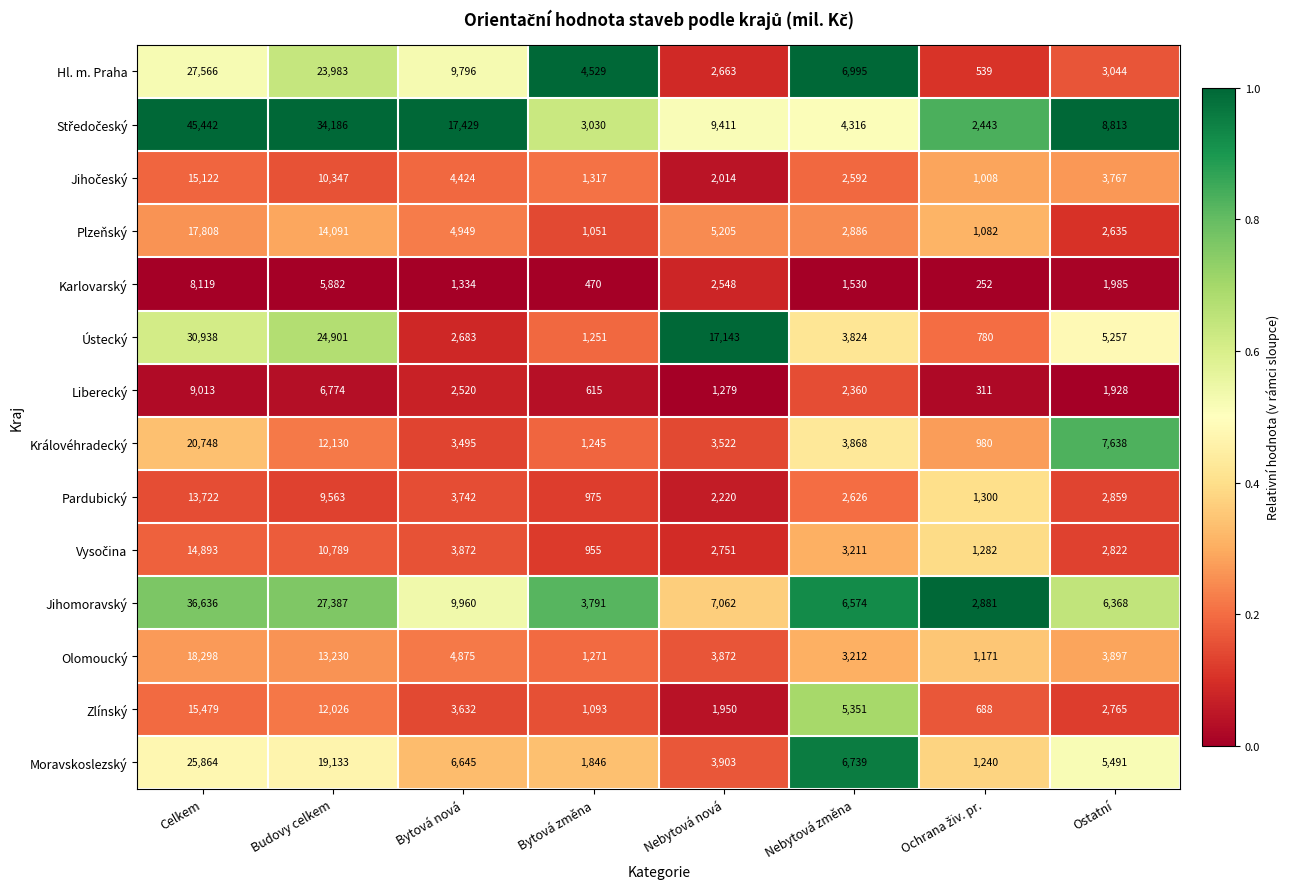

The value of Zlínský at Bytová změna is 1093. True or false?

True